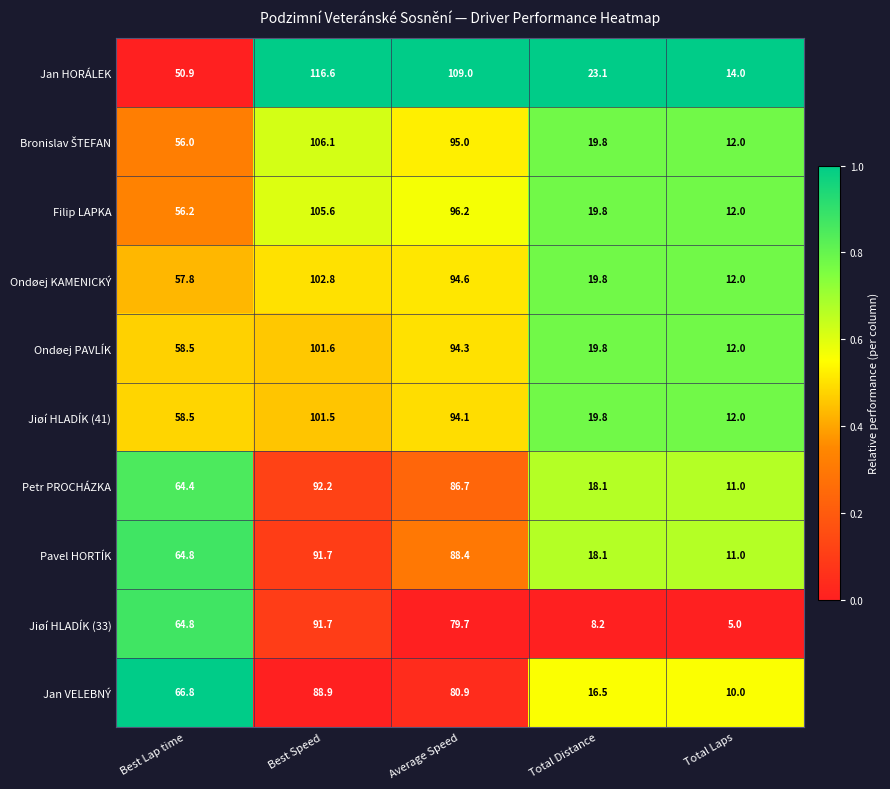

What is the sum of the Jan HORÁLEK values at Best Lap time and Total Laps?

64.9